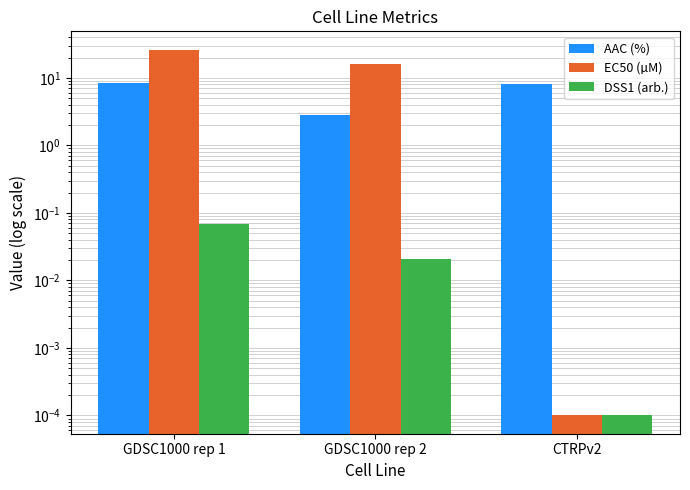

Which series has the largest total across all categories?

EC50 (µM)